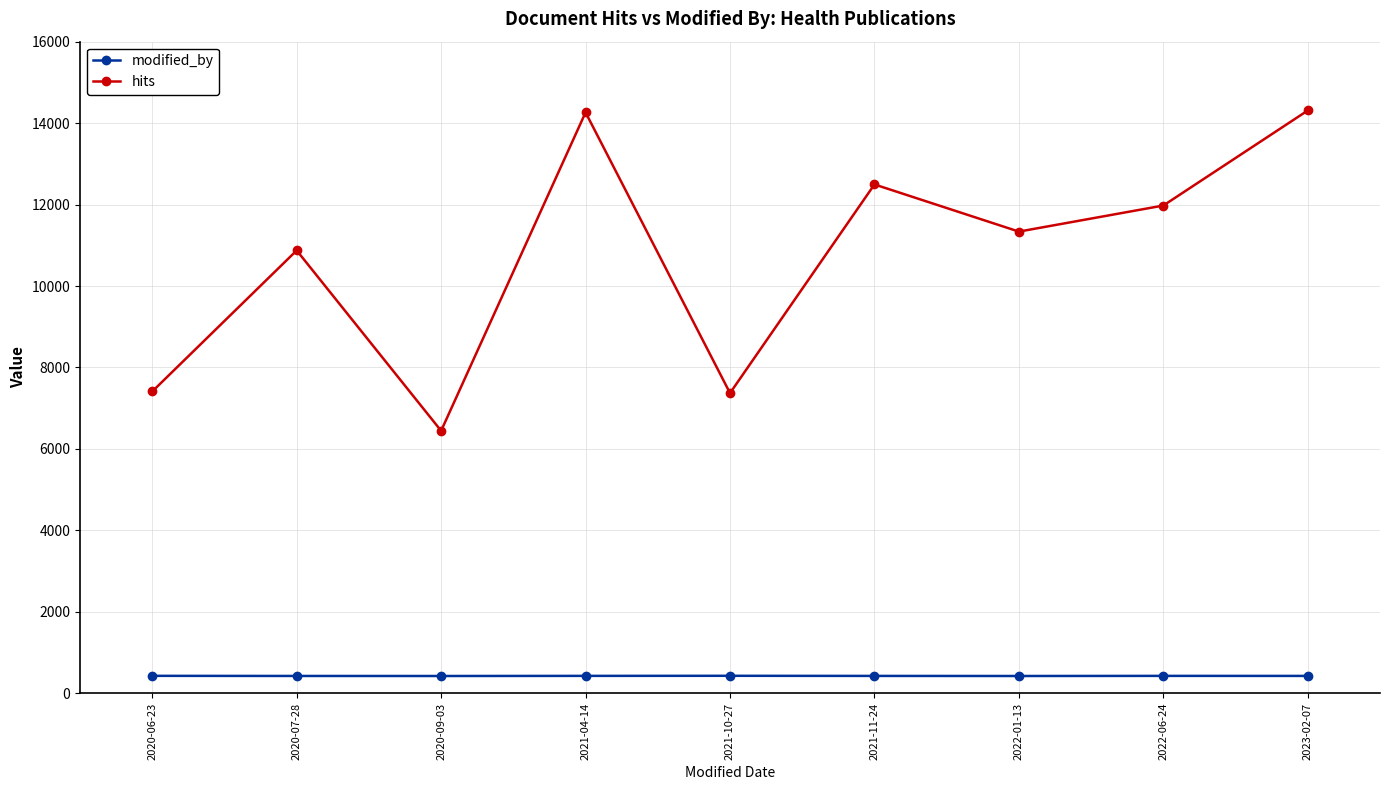

What is the difference between the highest and lowest values at 2023-02-07?

13885